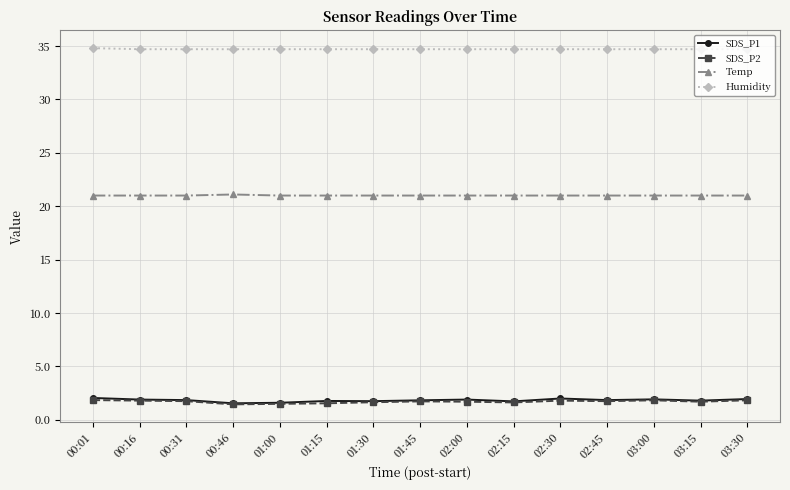

True or false: Temp and Humidity intersect in this chart.

False